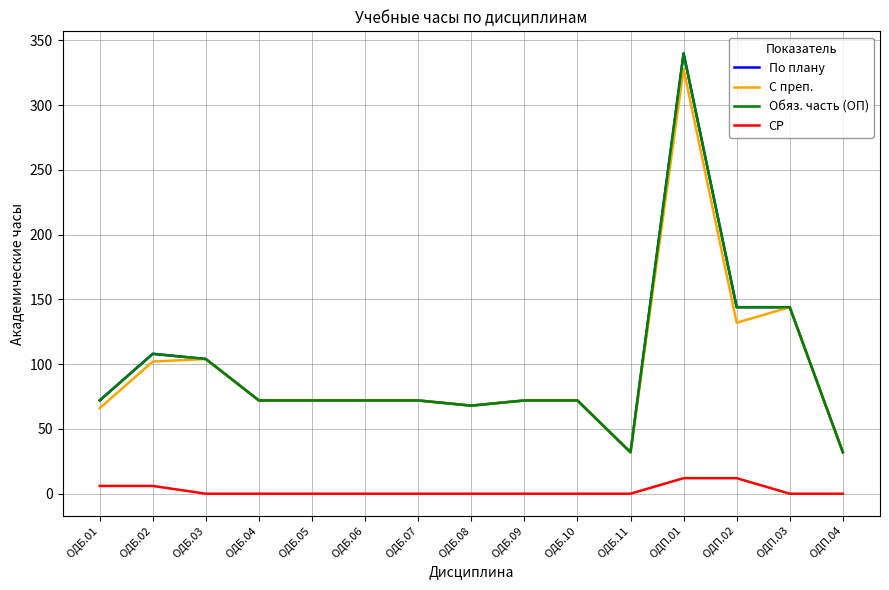

What is the difference between the maximum and minimum values in the С преп. series?

296